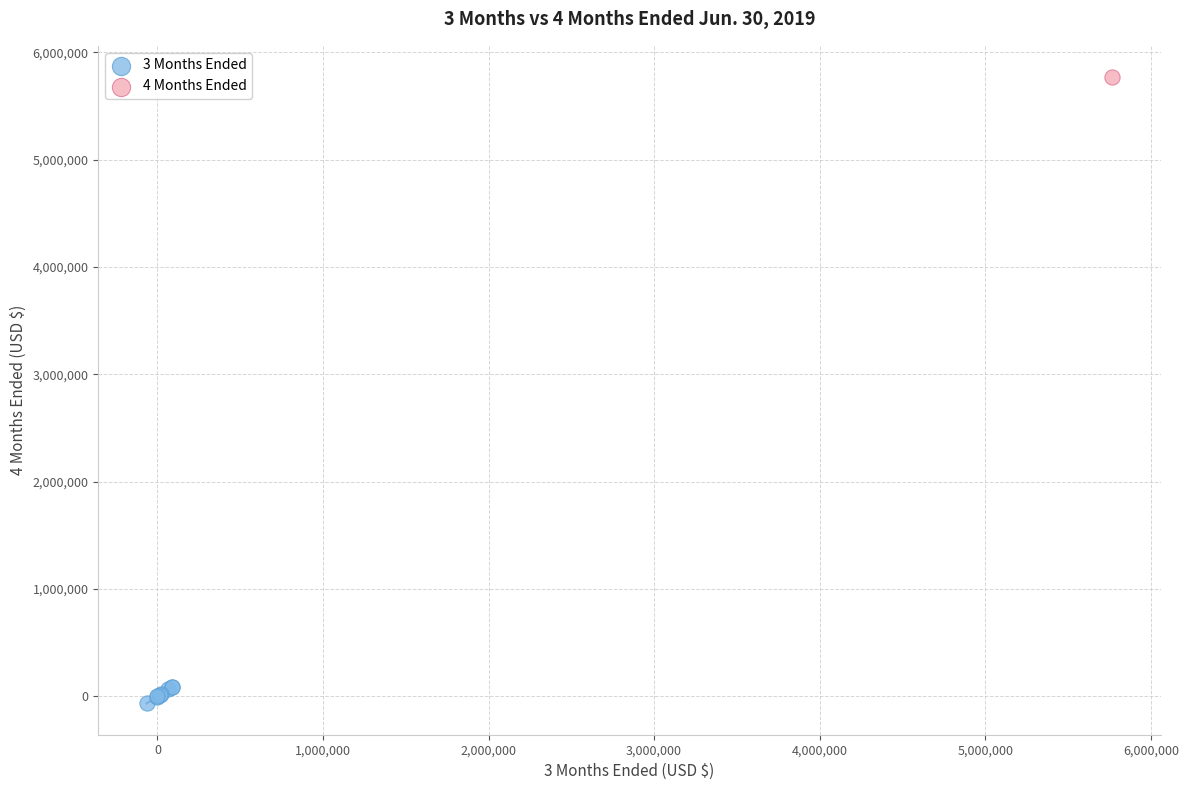

What are all the series names shown in the legend?

3 Months Ended, 4 Months Ended